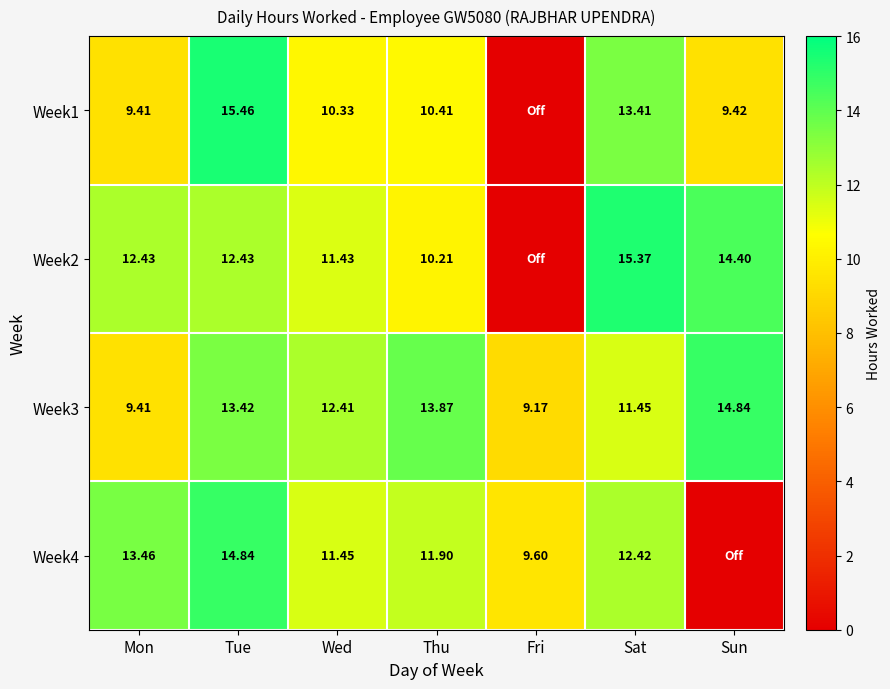

List the labels in order of Week3 value, smallest first.

Fri, Mon, Sat, Wed, Tue, Thu, Sun